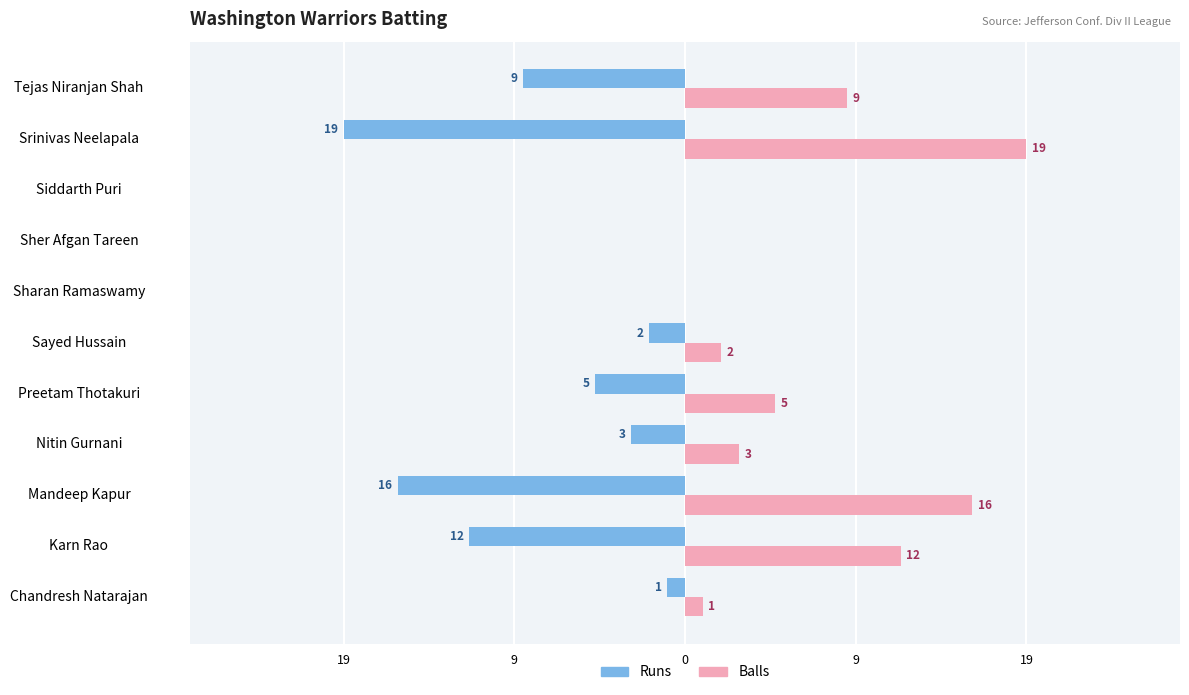

What are all the series names shown in the legend?

Runs, Balls